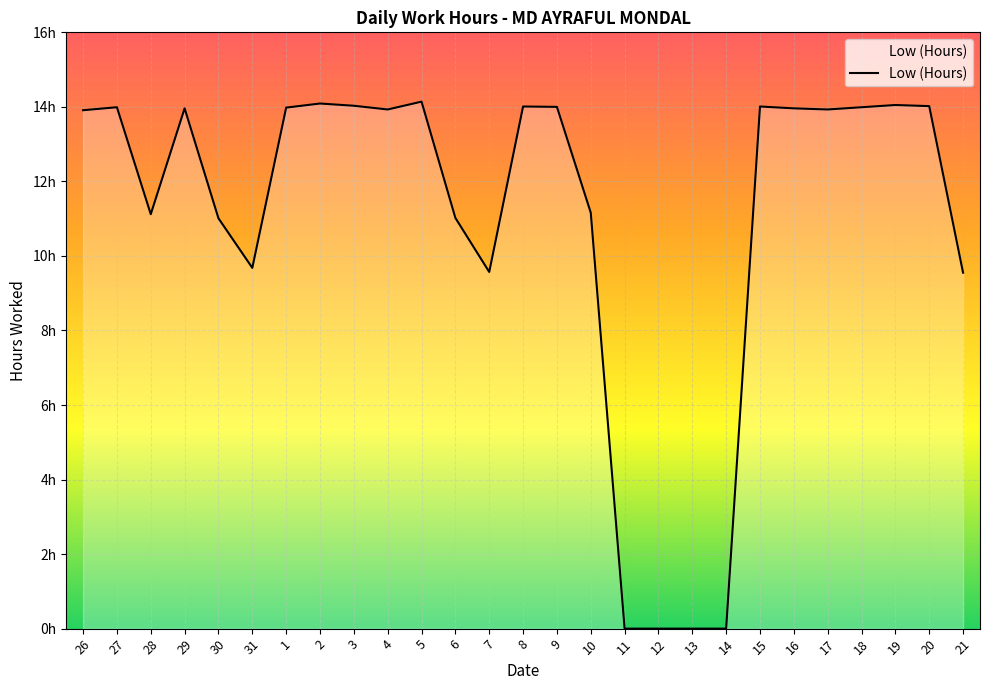

What is the greatest value displayed?

14.1